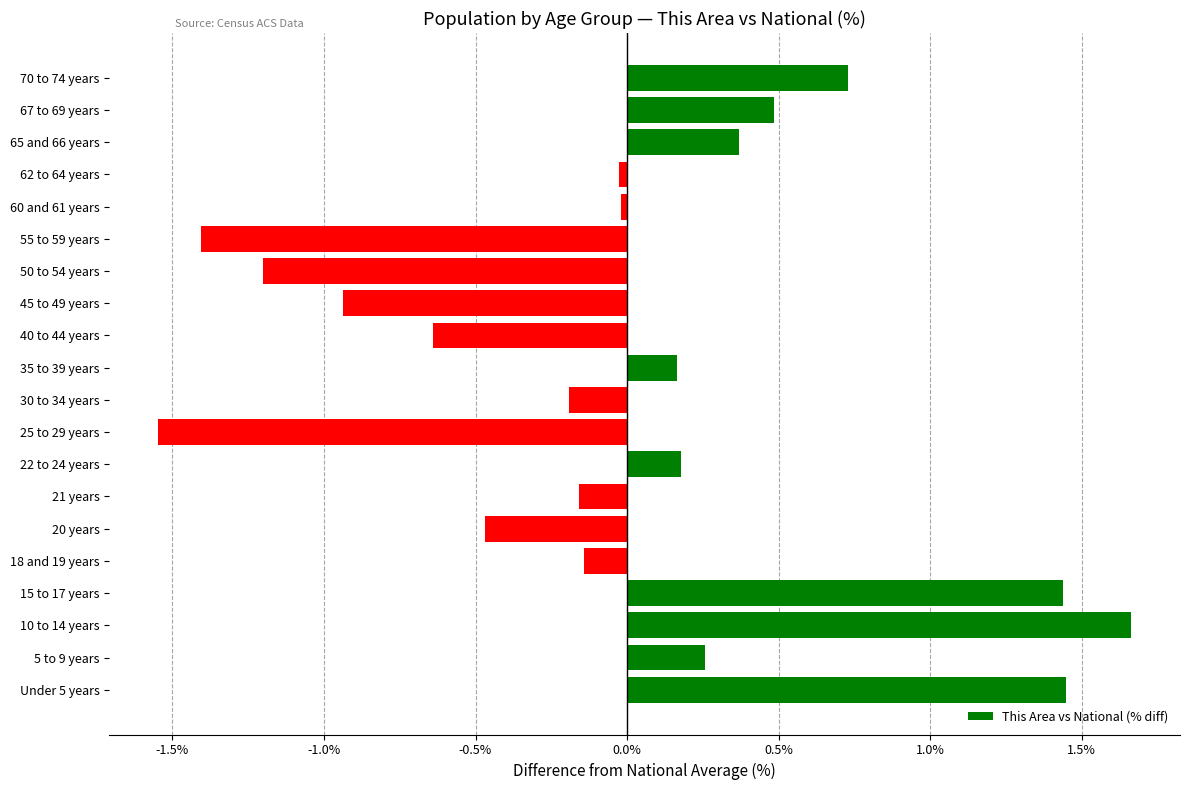

The chart shows a value of 0.3 at 35 to 39 years. True or false?

False